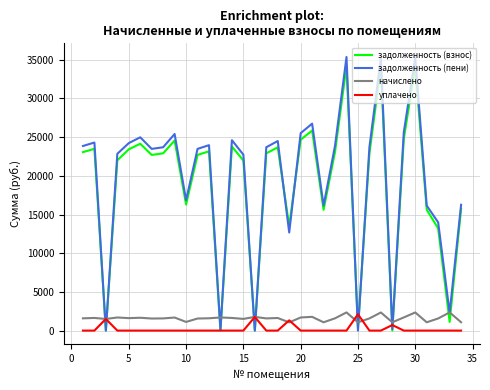

Which series has the widest spread of values?

задолженность (пени)